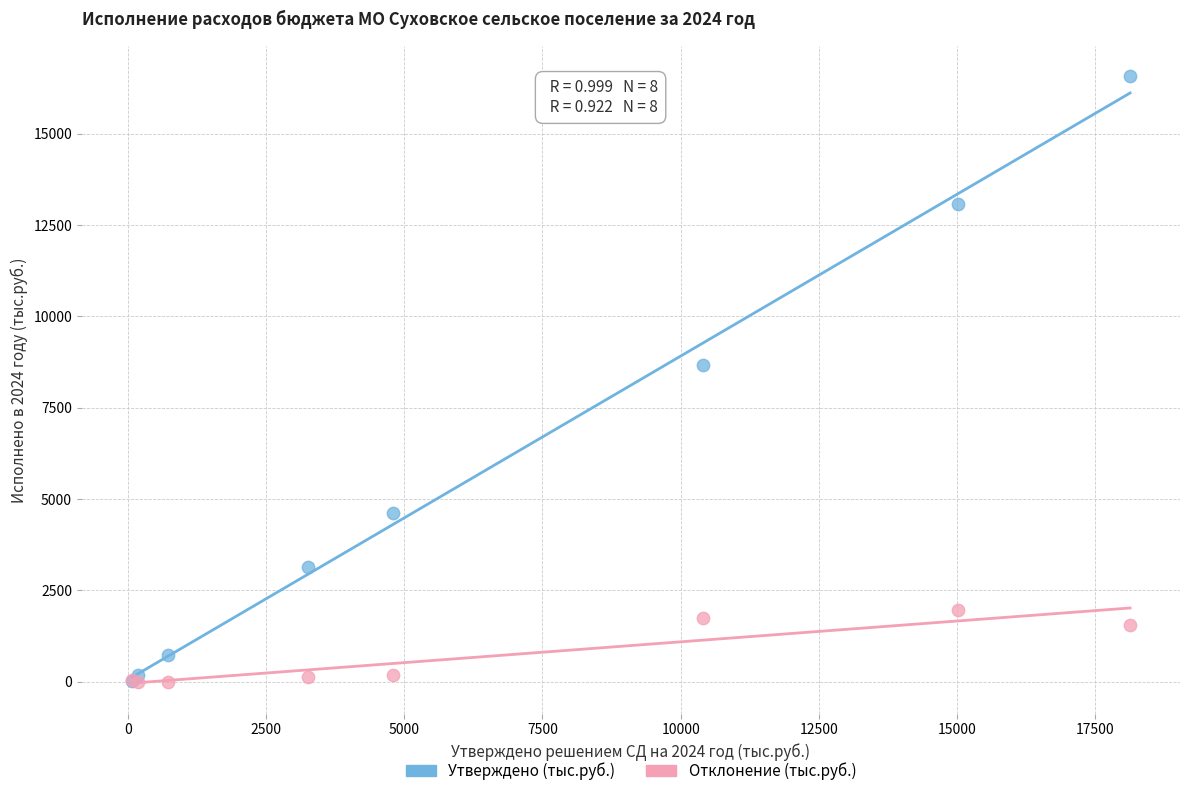

What are all the series names shown in the legend?

Утверждено (тыс.руб.), Отклонение (тыс.руб.)